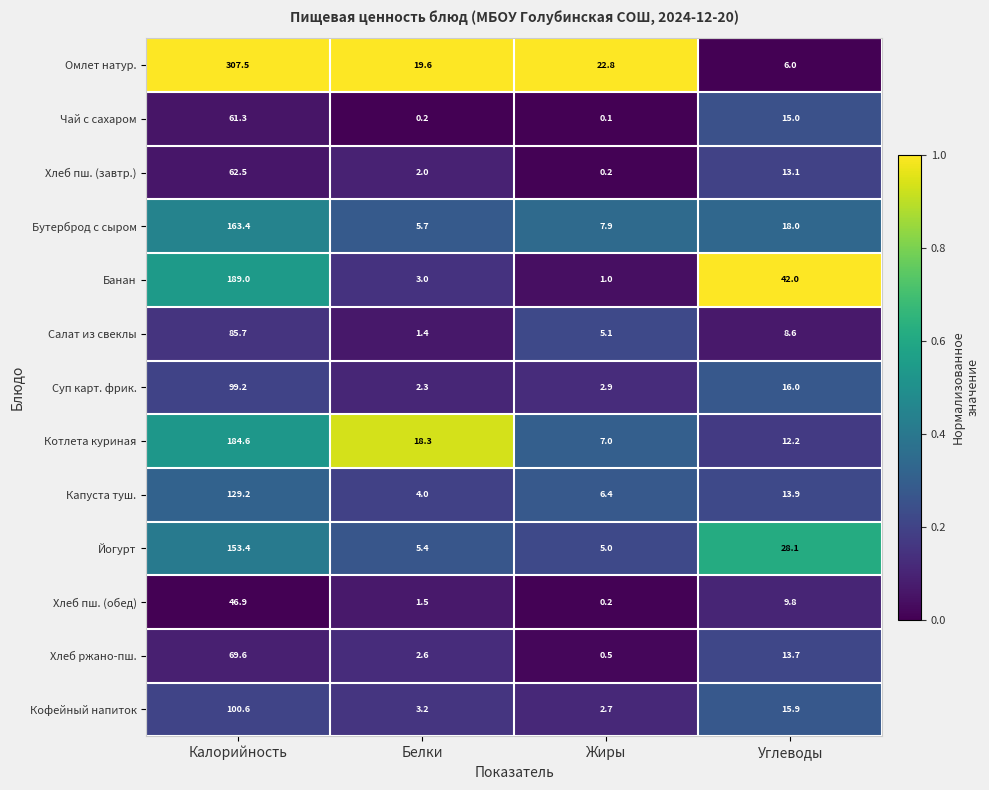

What is the difference between the highest and lowest values at Калорийность?

260.6